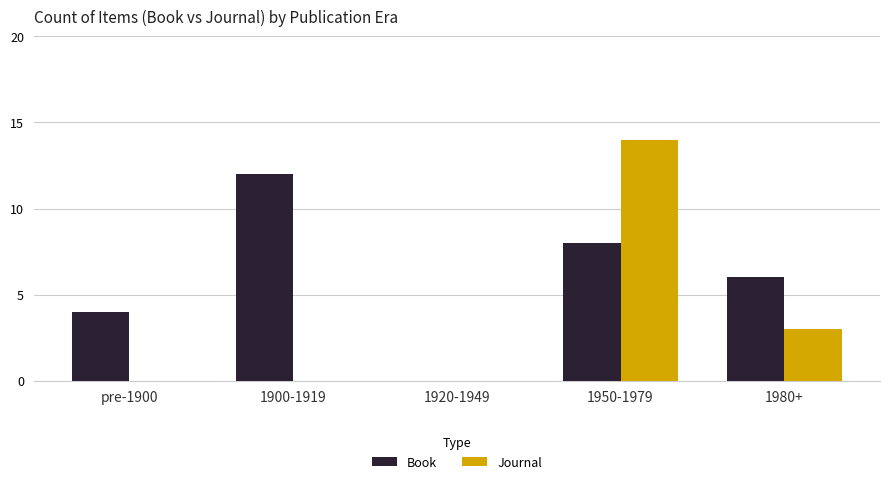

The Journal series shows -7 at 1920-1949. True or false?

False